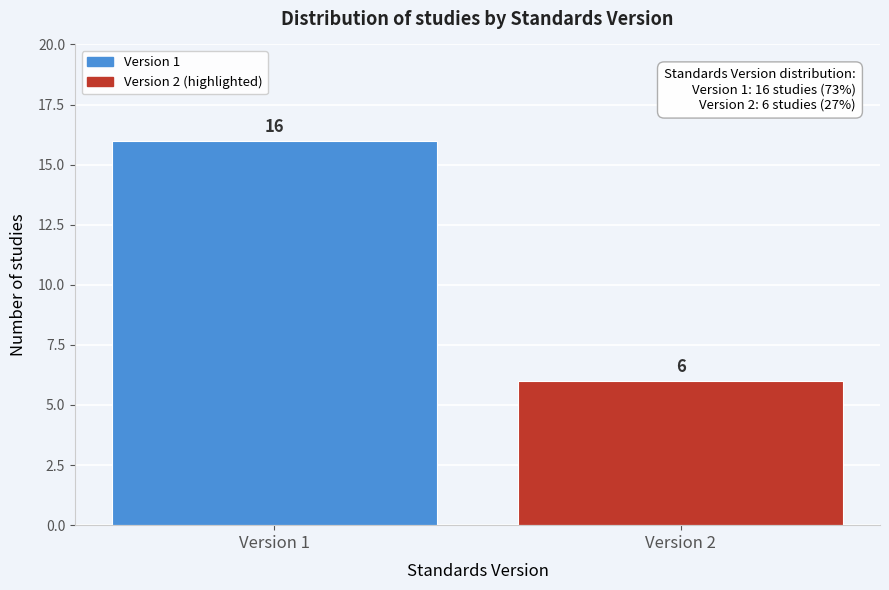

Reading left to right, what are all the values shown in this chart?

Version 1=16	Version 2=6